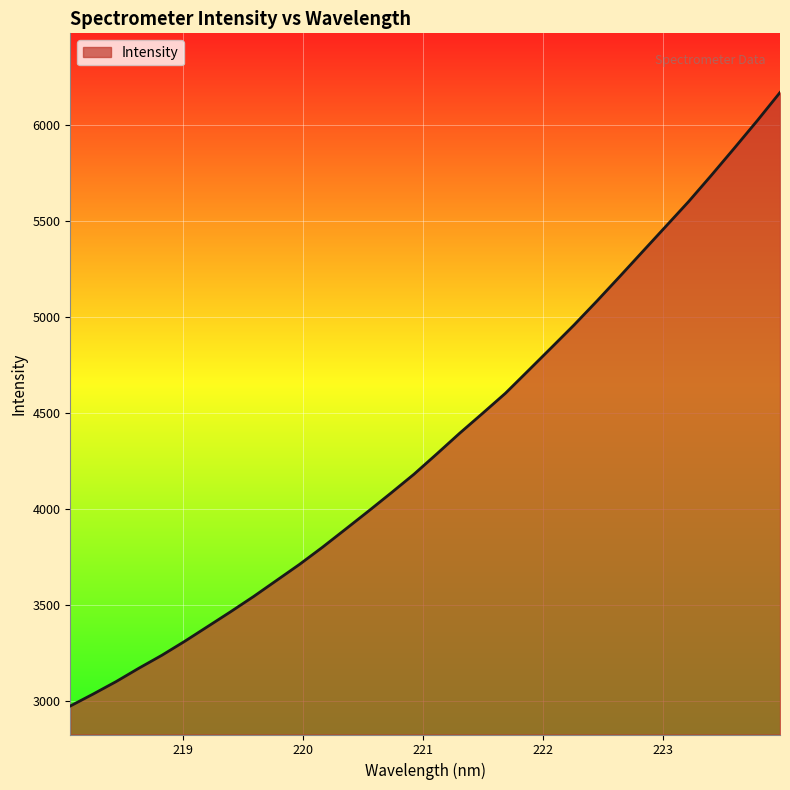

What is the difference between the maximum and minimum values?

3199.9